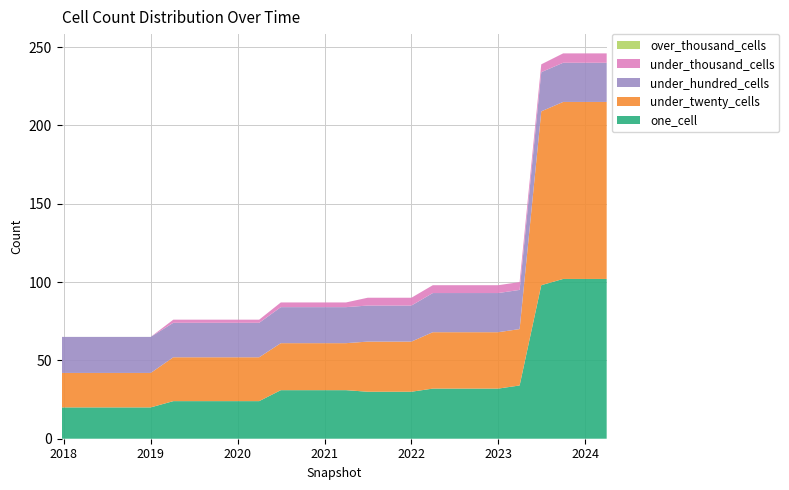

Reading left to right, transcribe all the data shown in this chart.

one_cell: 20	20	20	20	20	24	24	24	24	24	31	31	31	31	30	30	30	32	32	32	32	34	98	102	102	102
under_twenty_cells: 22	22	22	22	22	28	28	28	28	28	30	30	30	30	32	32	32	36	36	36	36	36	111	113	113	113
under_hundred_cells: 23	23	23	23	23	22	22	22	22	22	23	23	23	23	23	23	23	25	25	25	25	25	25	25	25	25
under_thousand_cells: 0	0	0	0	0	2	2	2	2	2	3	3	3	3	5	5	5	5	5	5	5	5	5	6	6	6
over_thousand_cells: 0	0	0	0	0	0	0	0	0	0	0	0	0	0	0	0	0	0	0	0	0	0	0	0	0	0